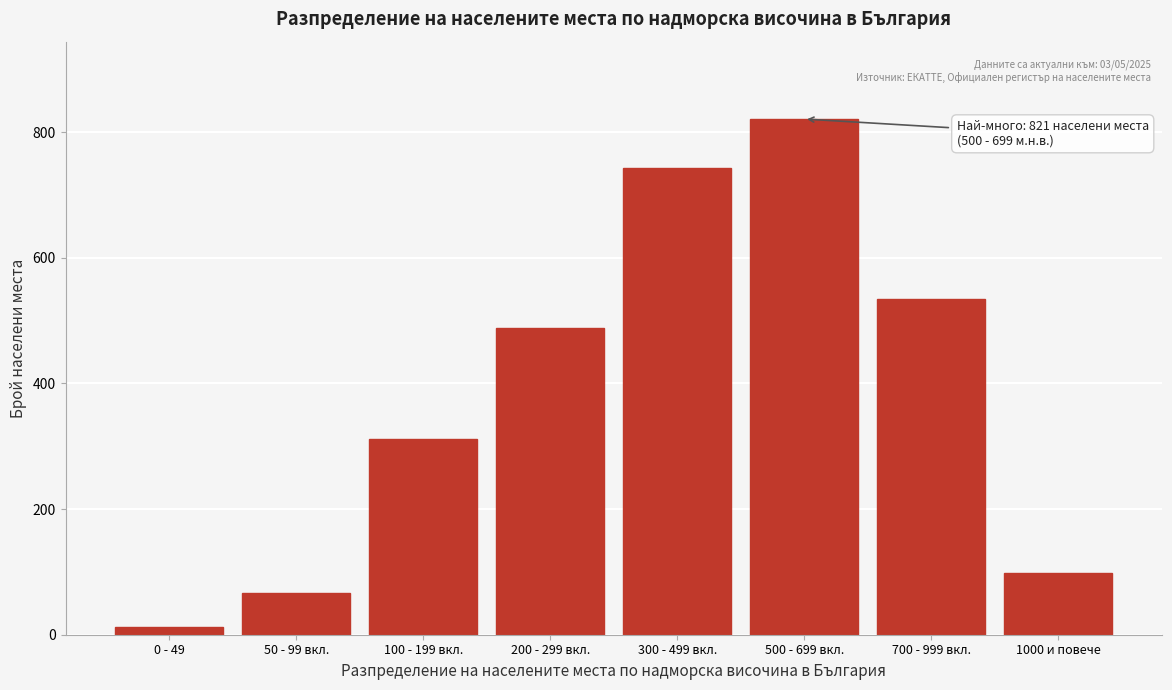

Reading left to right, what are all the values shown in this chart?

0 - 49=12	50 - 99 вкл.=67	100 - 199 вкл.=312	200 - 299 вкл.=489	300 - 499 вкл.=743	500 - 699 вкл.=821	700 - 999 вкл.=534	1000 и повече=98